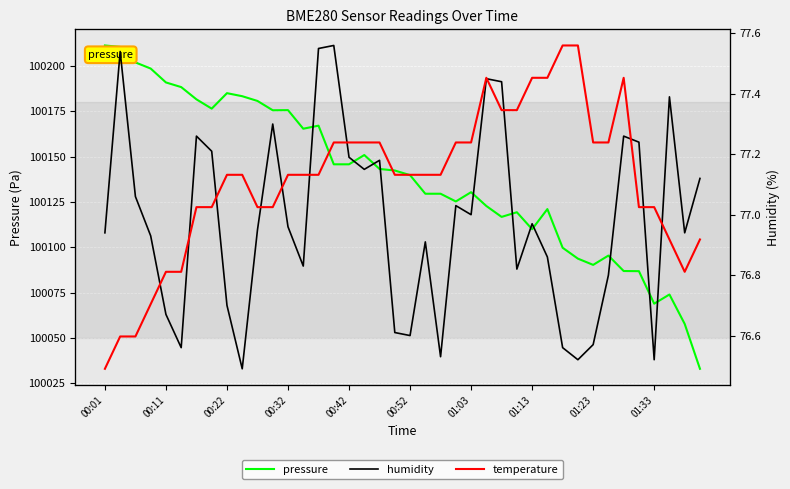

How many lines are shown in the chart?

3